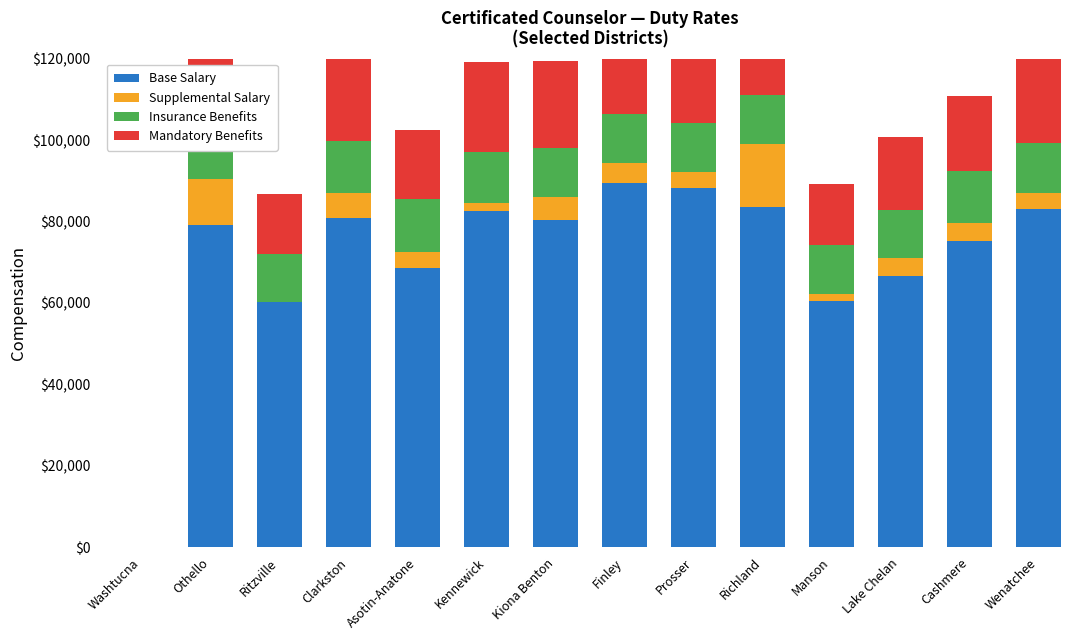

The Supplemental Salary series shows 4387 at Lake Chelan. True or false?

True